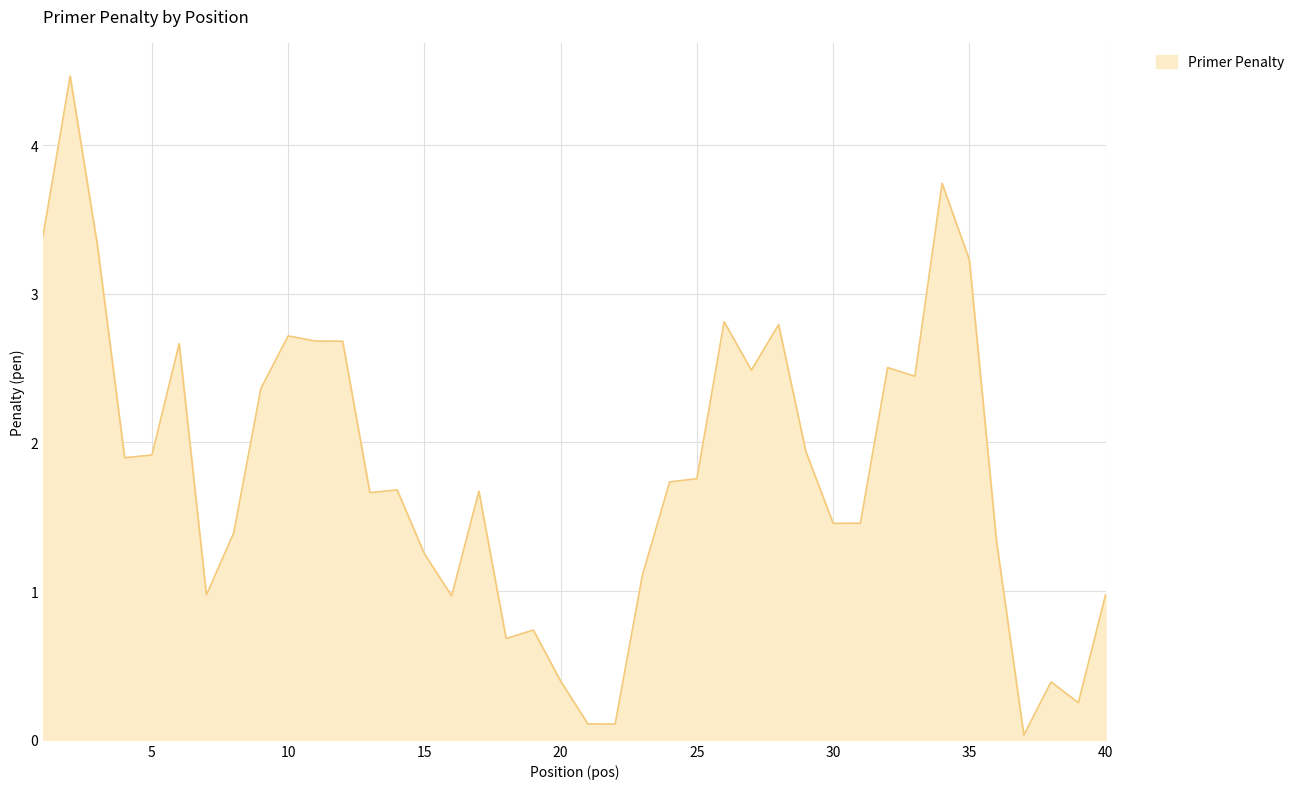

What is the difference between the maximum and minimum values?

4.4